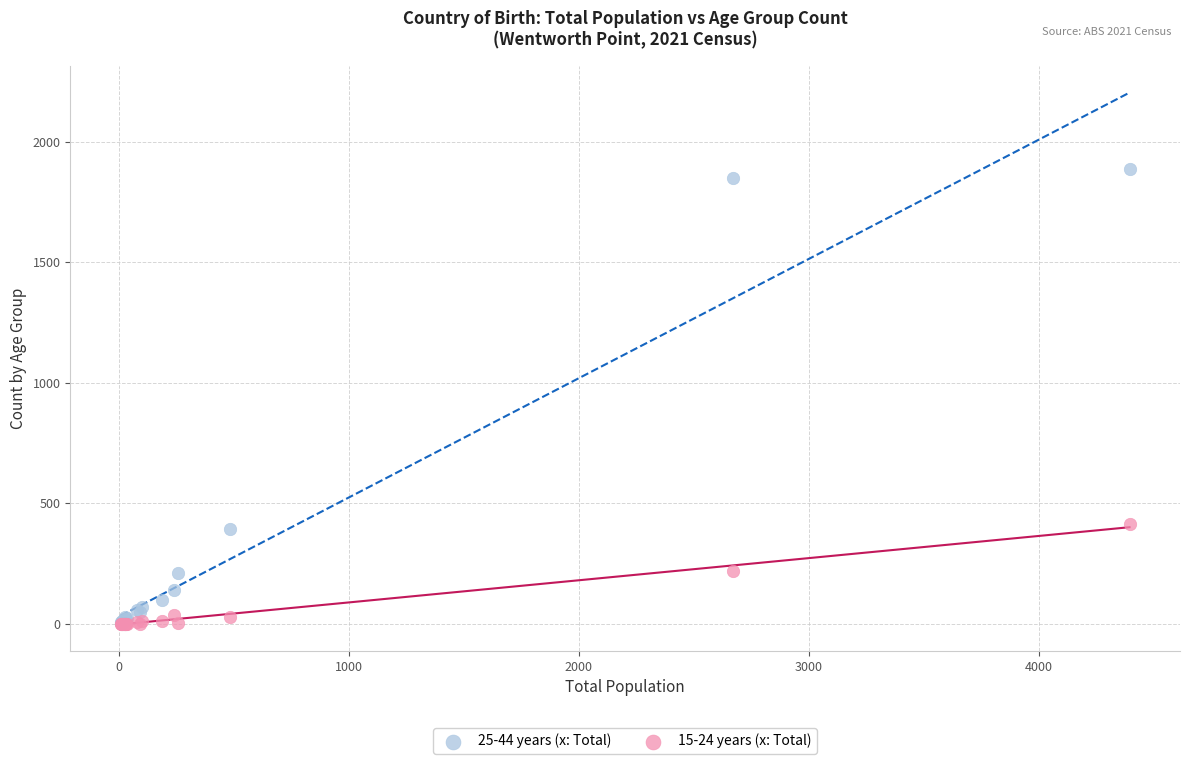

Which series has the largest Y range (max minus min)?

25-44 years (x: Total)